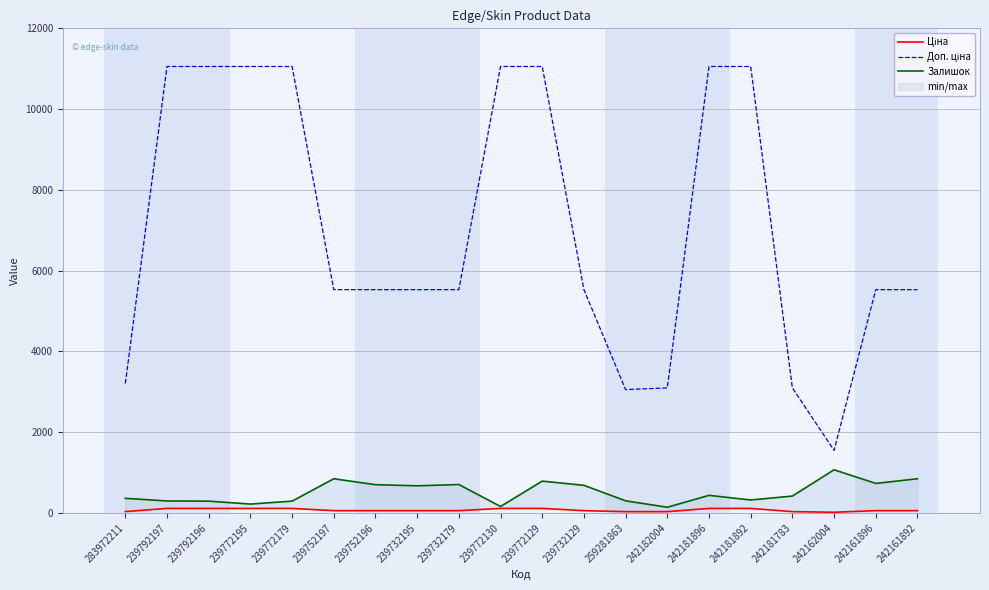

Is the value of Залишок at 239732179 greater than the value of Доп. ціна at 239772129?

No